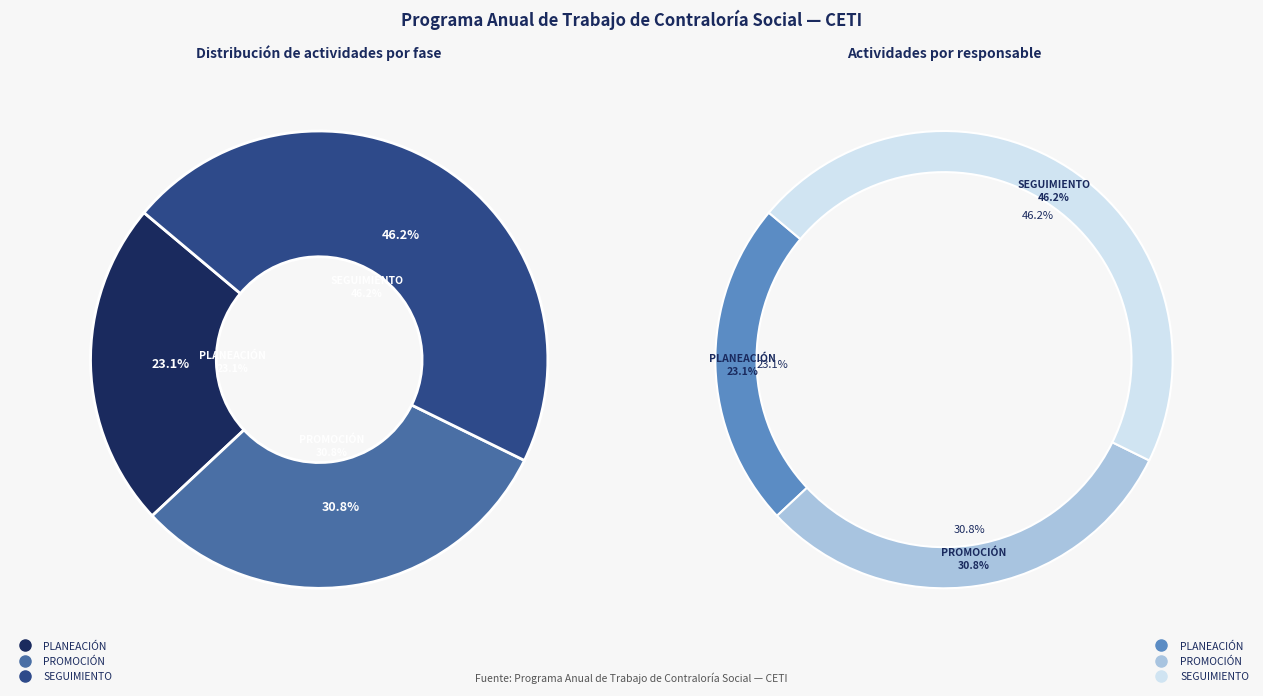

Combined, what portion of the pie is PROMOCIÓN and SEGUIMIENTO?

76.9%